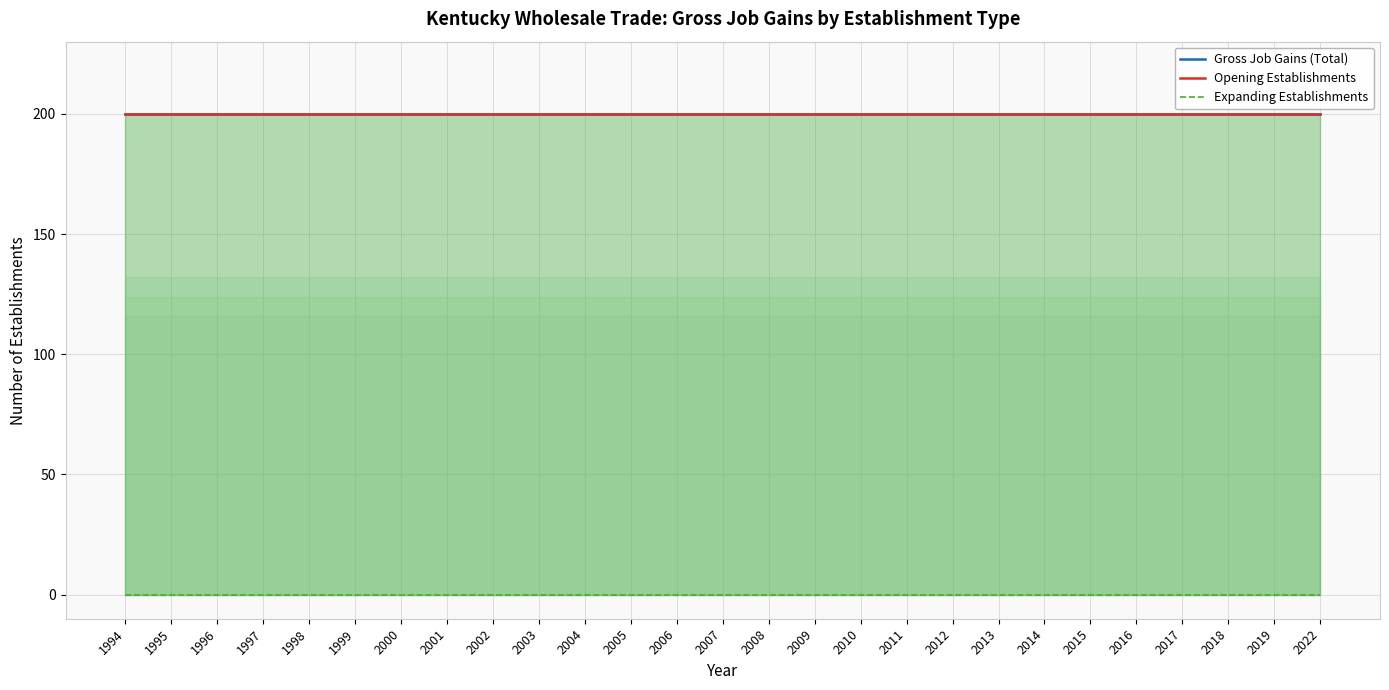

What is the average value of the Opening Establishments series?

200